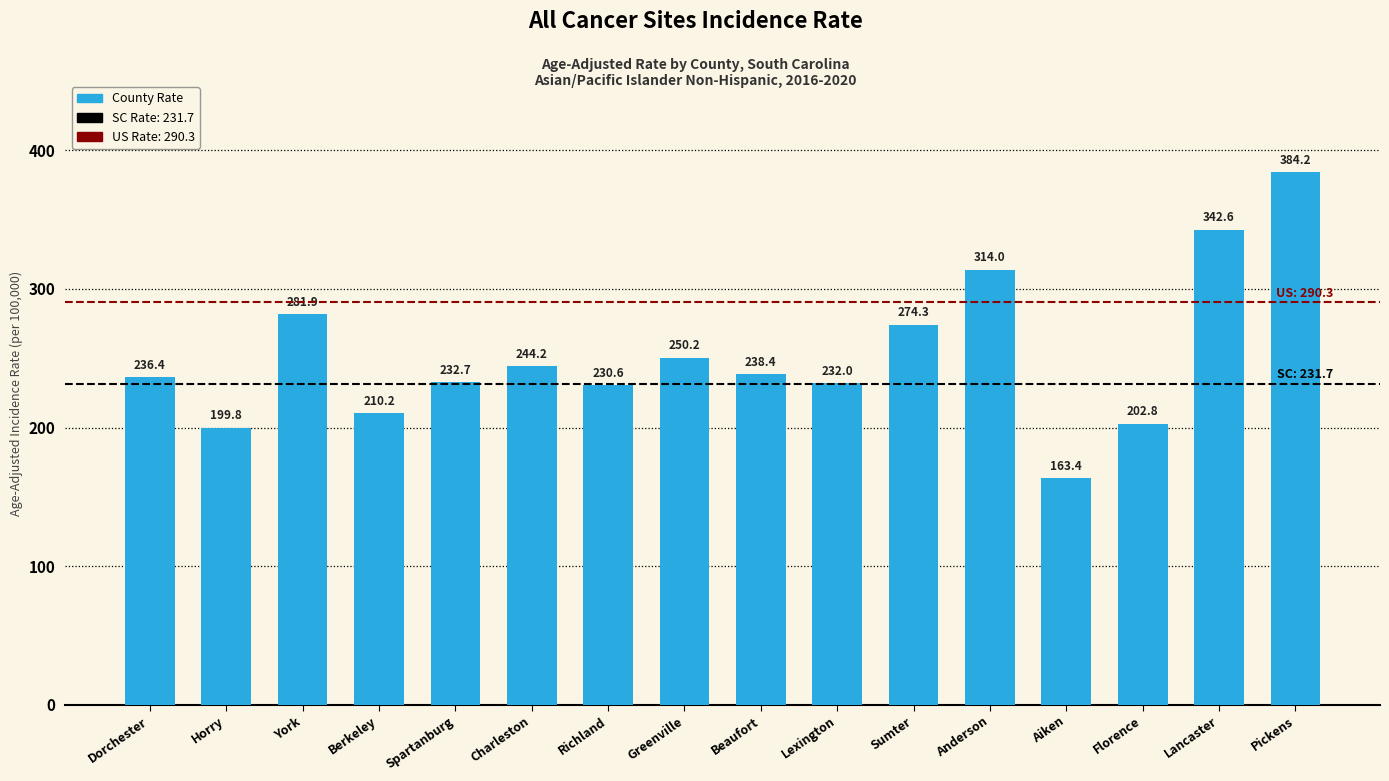

What is the minimum value shown in the chart?

163.4